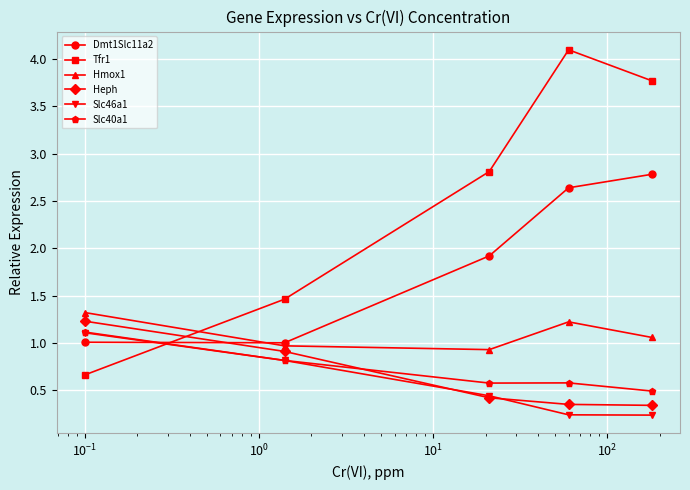

What is the sum of all Dmt1Slc11a2 values?

9.4